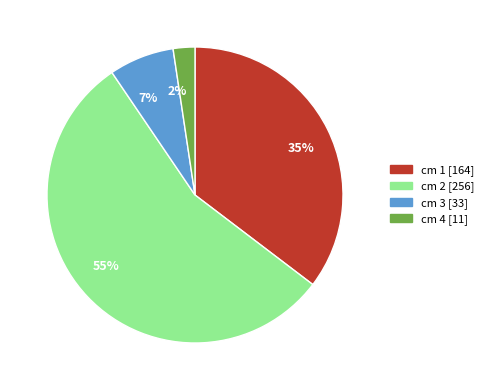

Which has a higher value, cm 2 [256] or cm 4 [11]?

cm 2 [256]